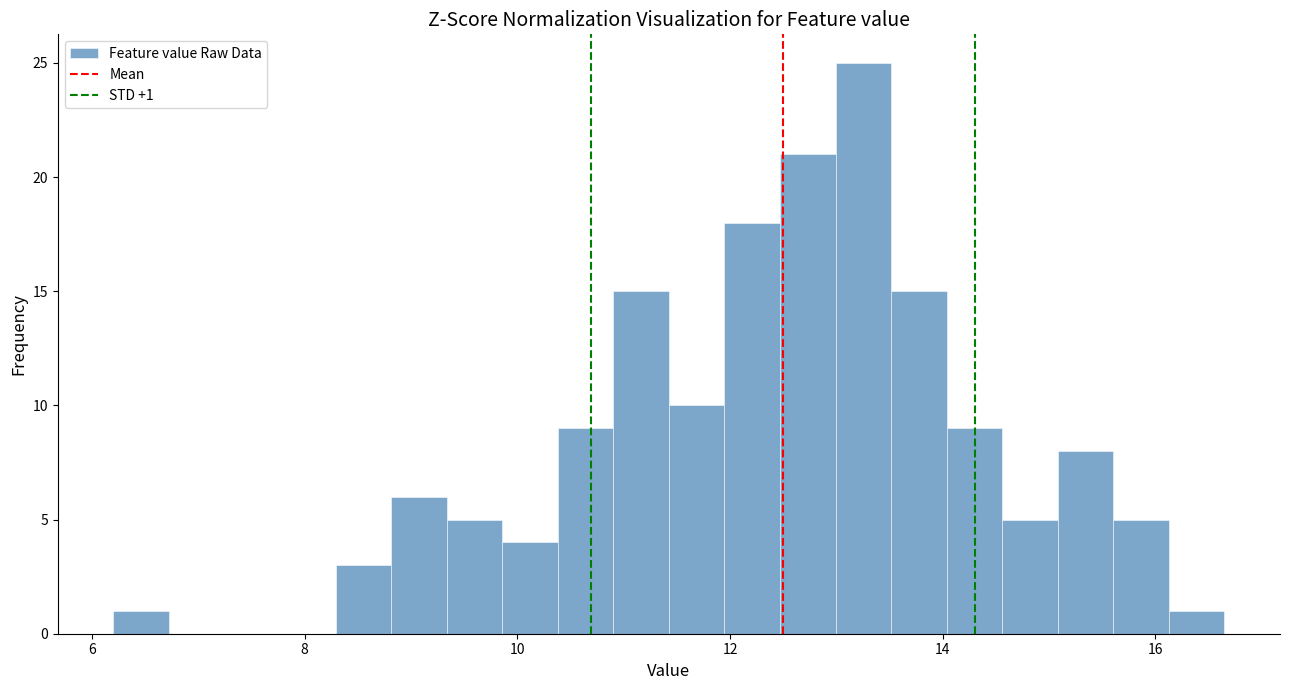

Around what value on the x-axis is the tallest bar? Give the approximate position of its centre, as read against the axis.

13.2